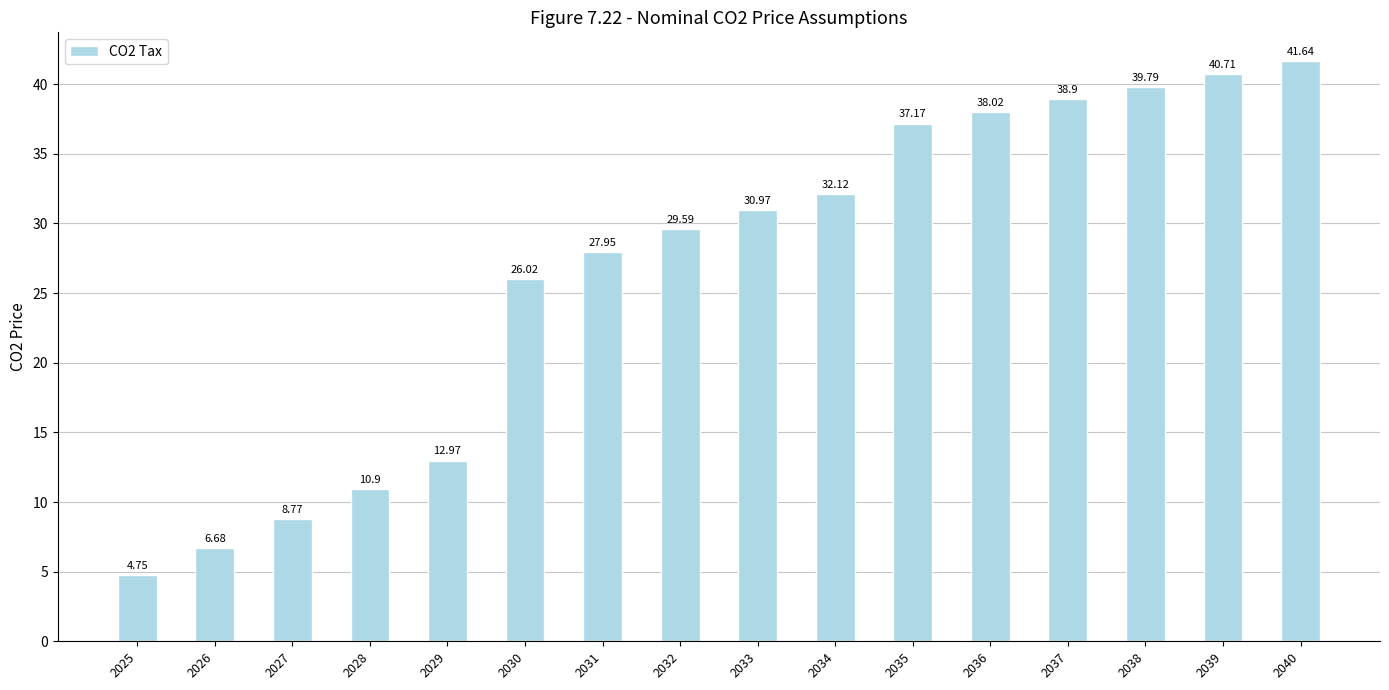

List the labels in order of value, smallest first.

2025, 2026, 2027, 2028, 2029, 2030, 2031, 2032, 2033, 2034, 2035, 2036, 2037, 2038, 2039, 2040